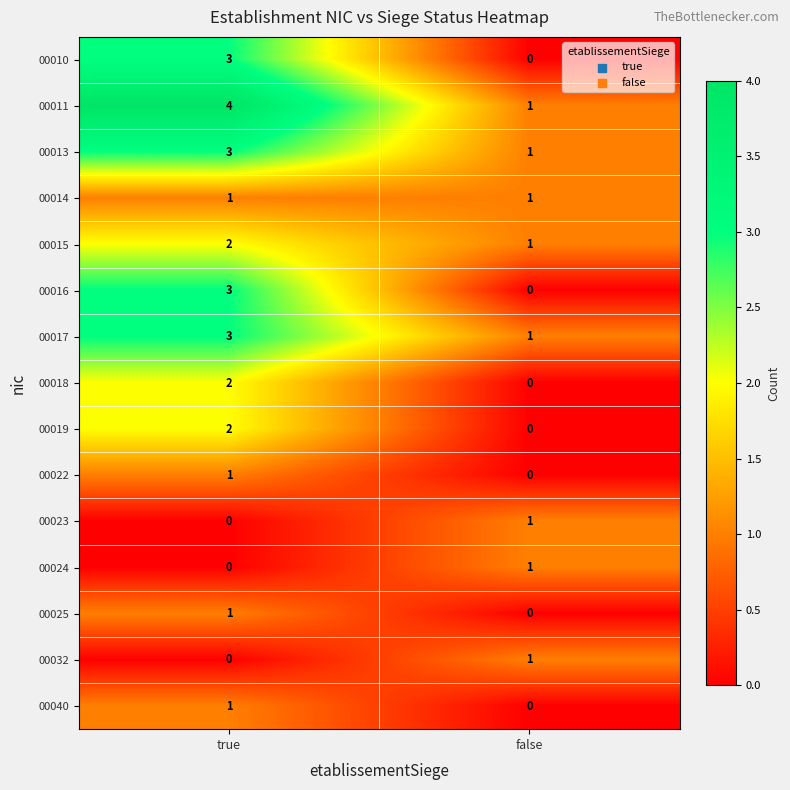

At which category does the chart reach its peak across all series?

true